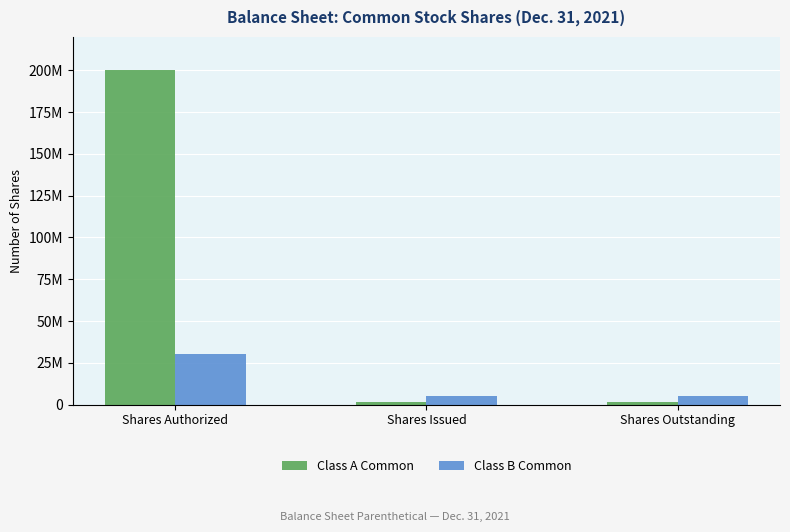

Which series has the largest range (max minus min)?

Class A Common